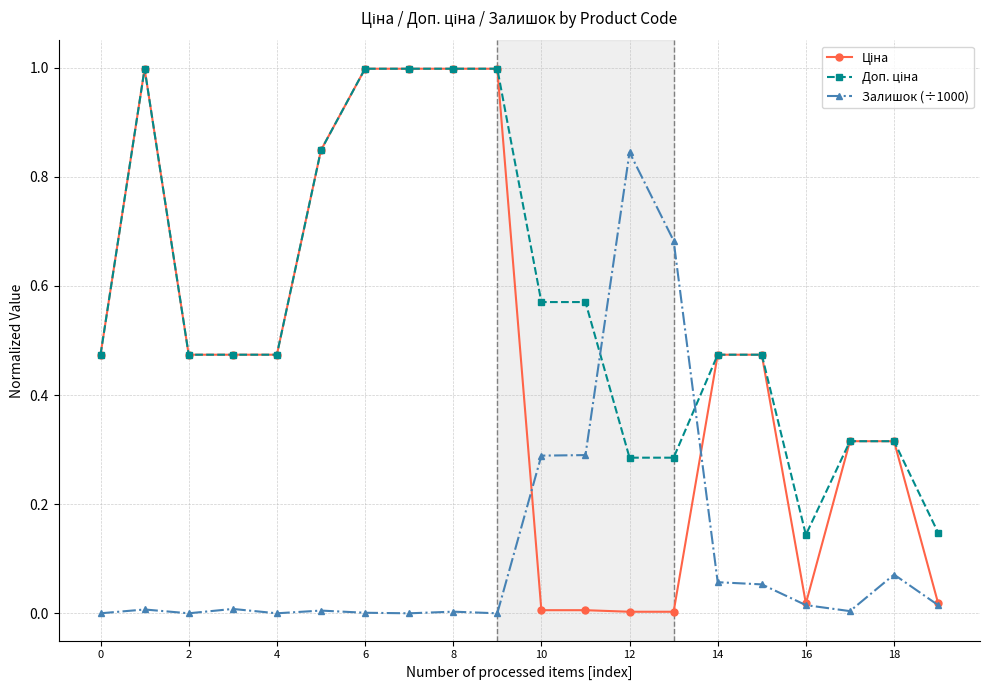

How many times do Доп. ціна and Залишок (÷1000) cross each other?

2